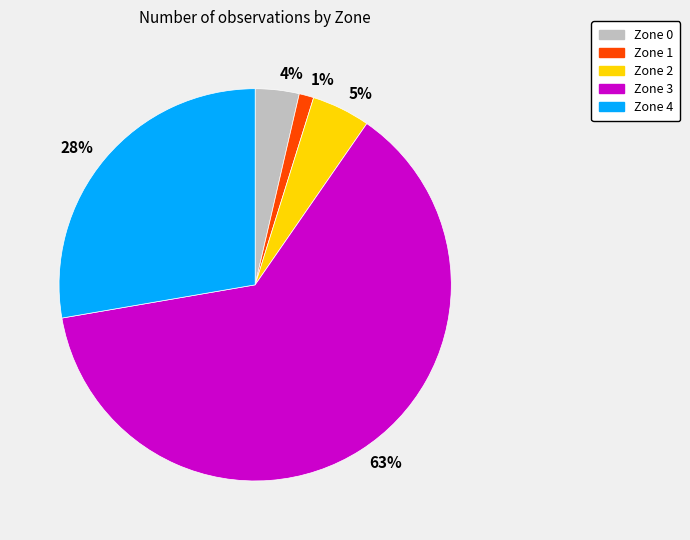

Is it true that 4% is 4% of the pie?

True